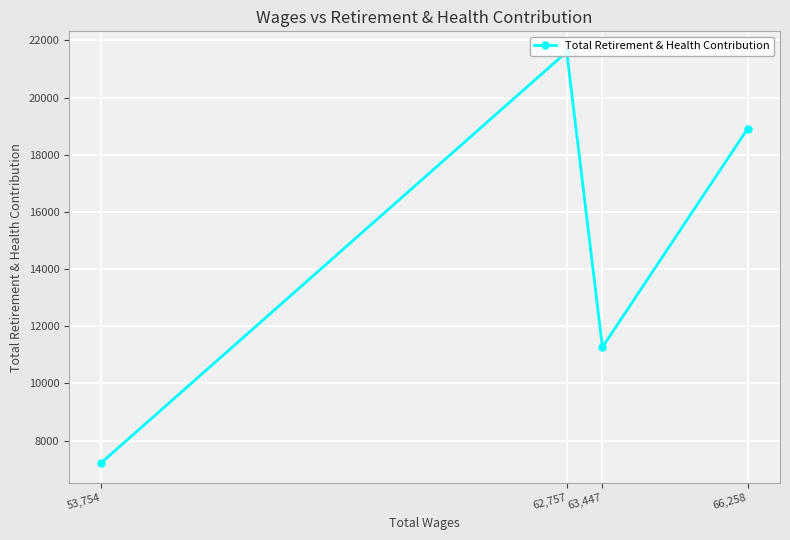

Is it true that the value at 63,447 is 3542?

False